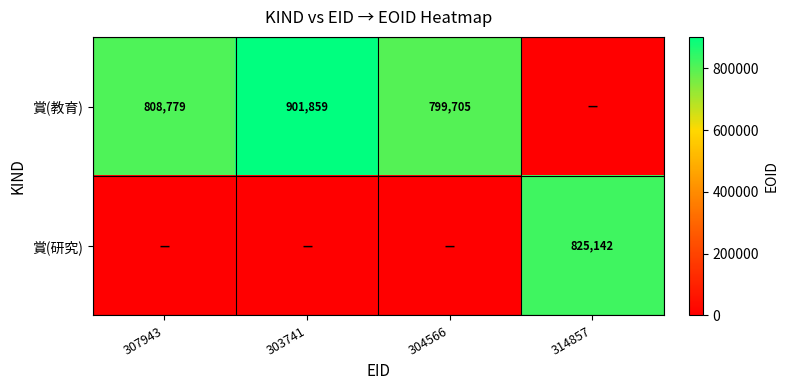

What is the difference between the maximum and minimum values in the 賞(教育) series?

901859